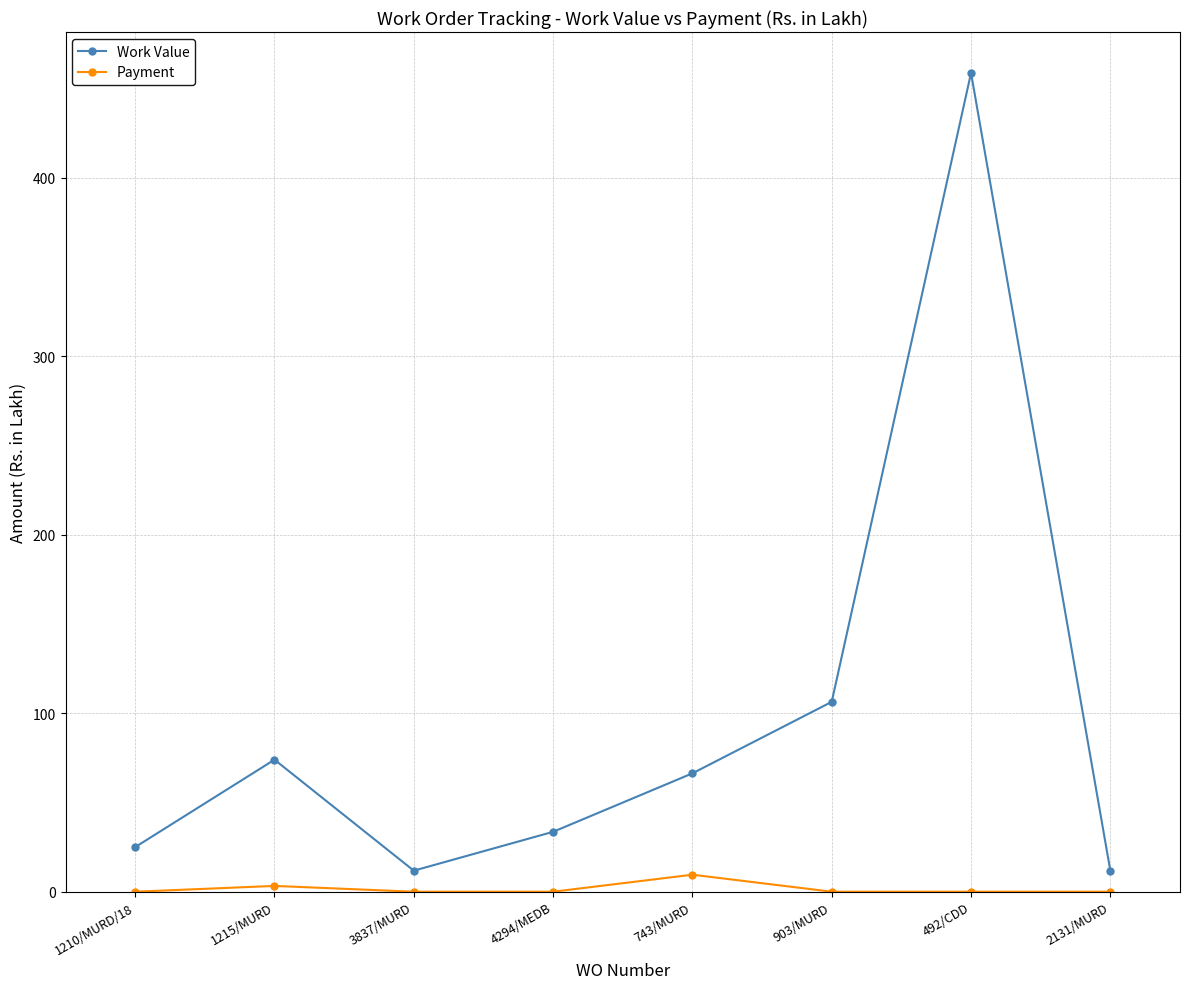

Rank the series by their maximum value, from highest to lowest.

Work Value, Payment